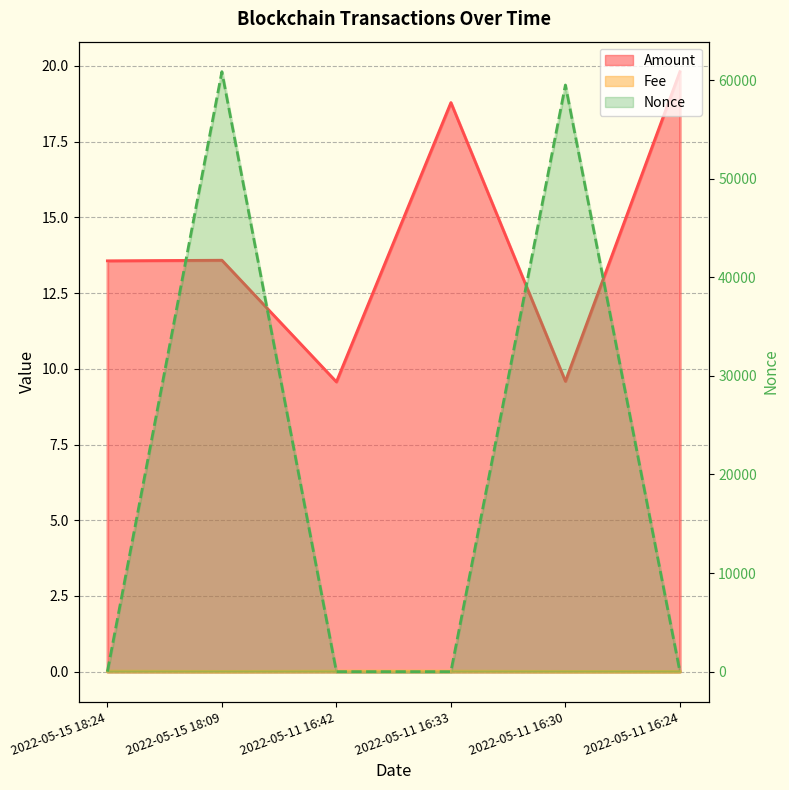

What are all the series names shown in the legend?

Amount, Fee, Nonce